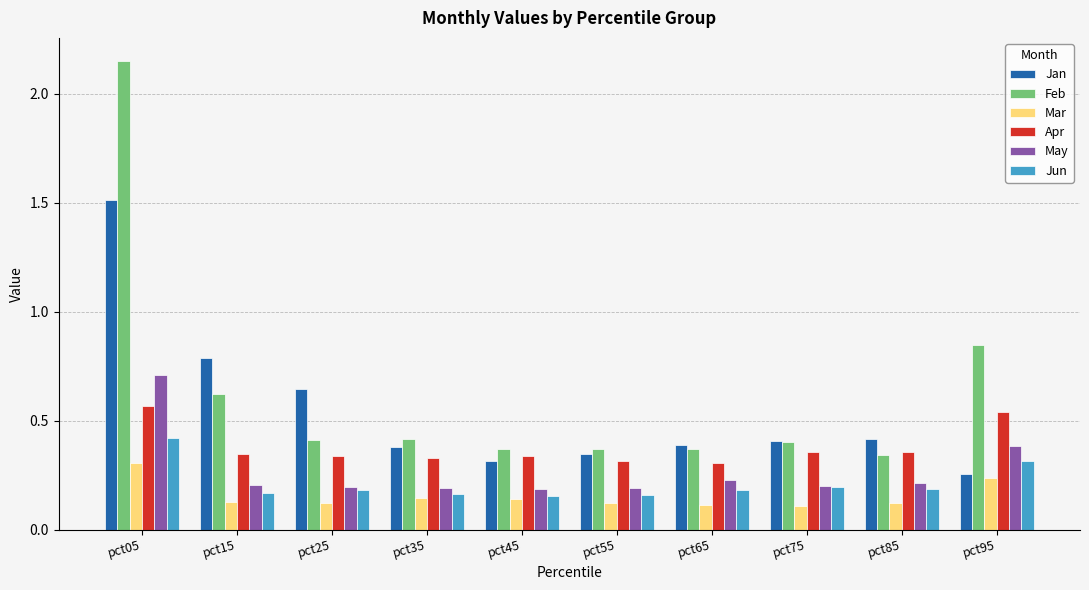

Which category has the highest value in the Mar series?

pct05